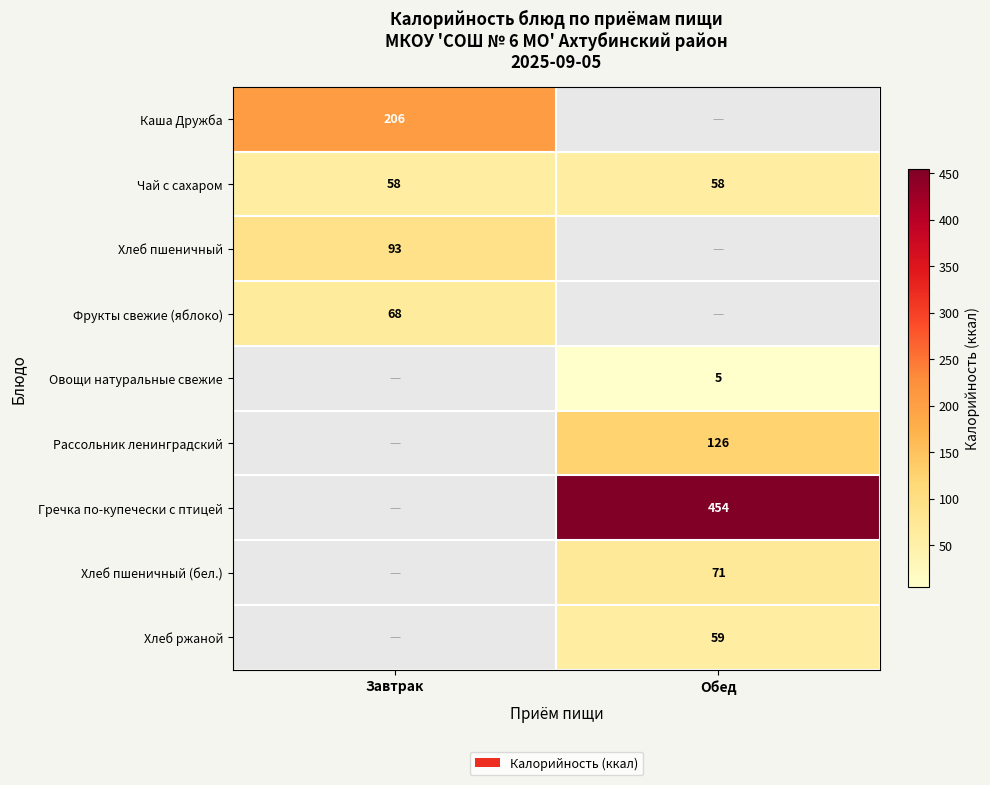

The value of Хлеб пшеничный (бел.) at Обед is 20. True or false?

False